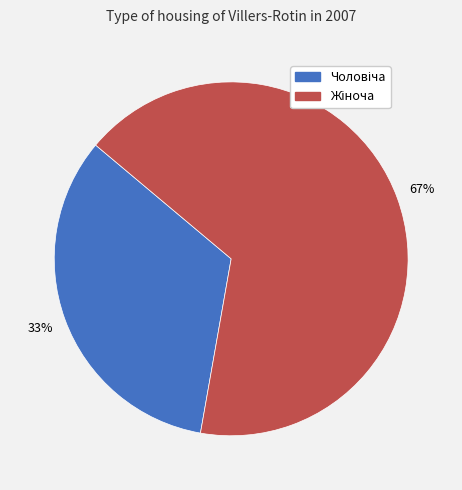

To the nearest percent, what is the average slice percentage?

50%